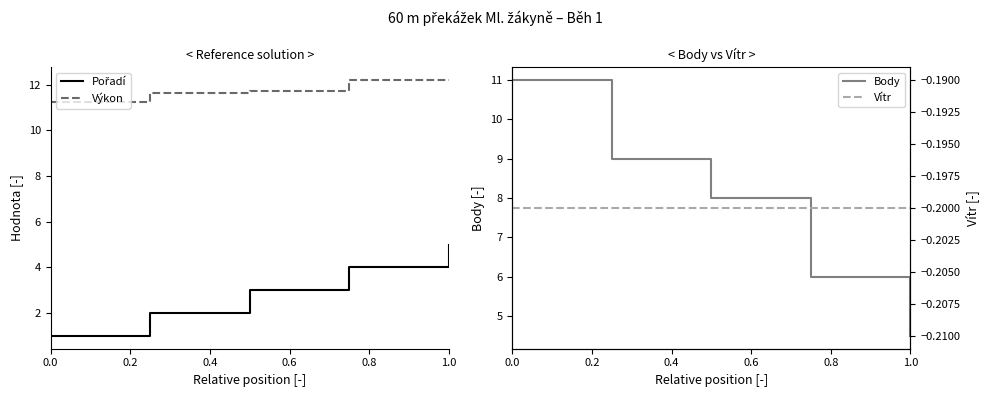

Which category has the lowest value in the Body series?

1.0